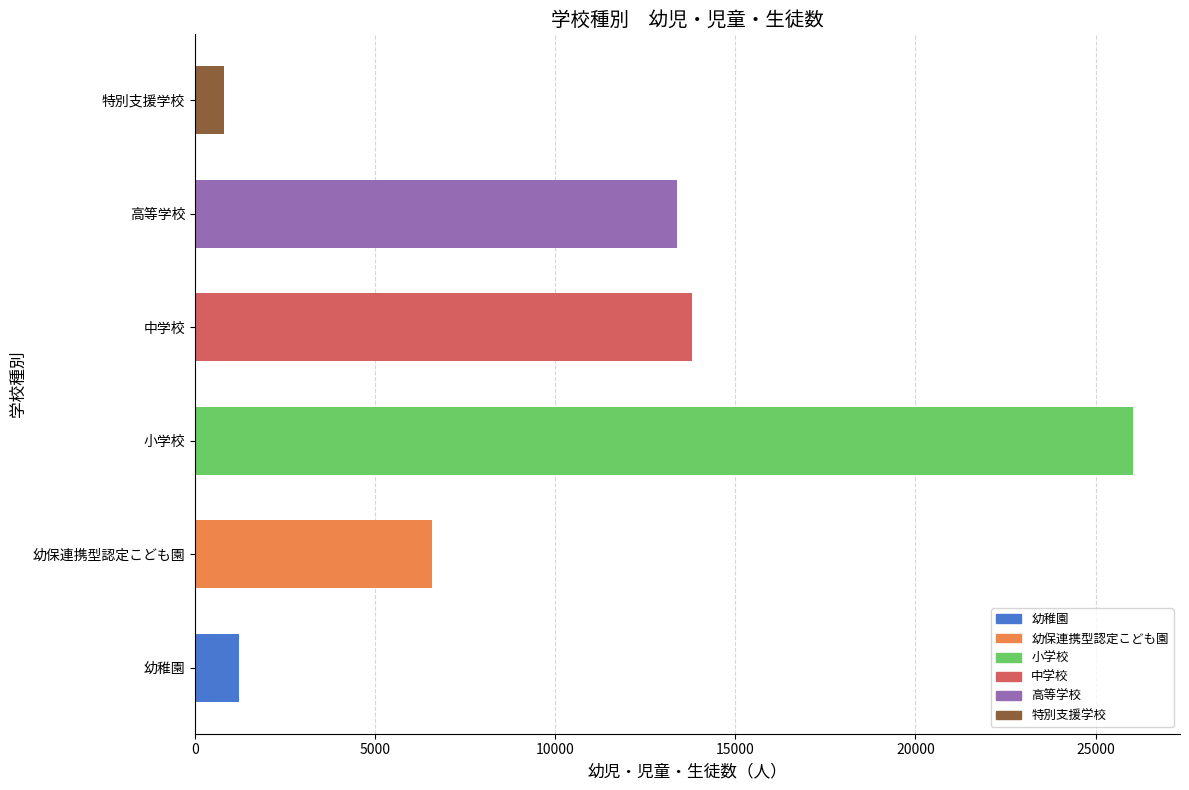

What is the maximum value shown in the chart?

26040